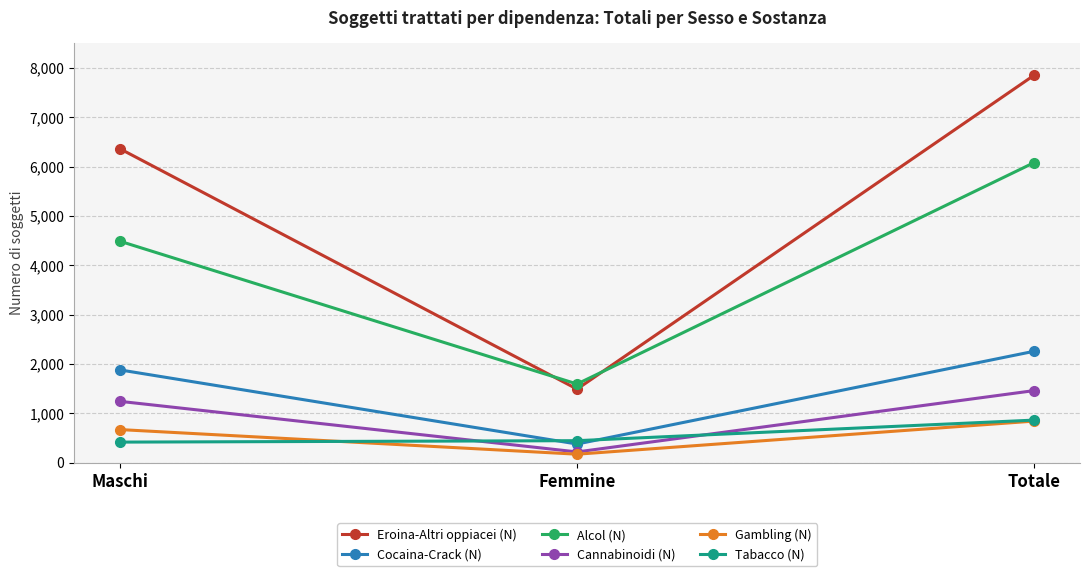

What is the label of the 1st point from the left?

Maschi